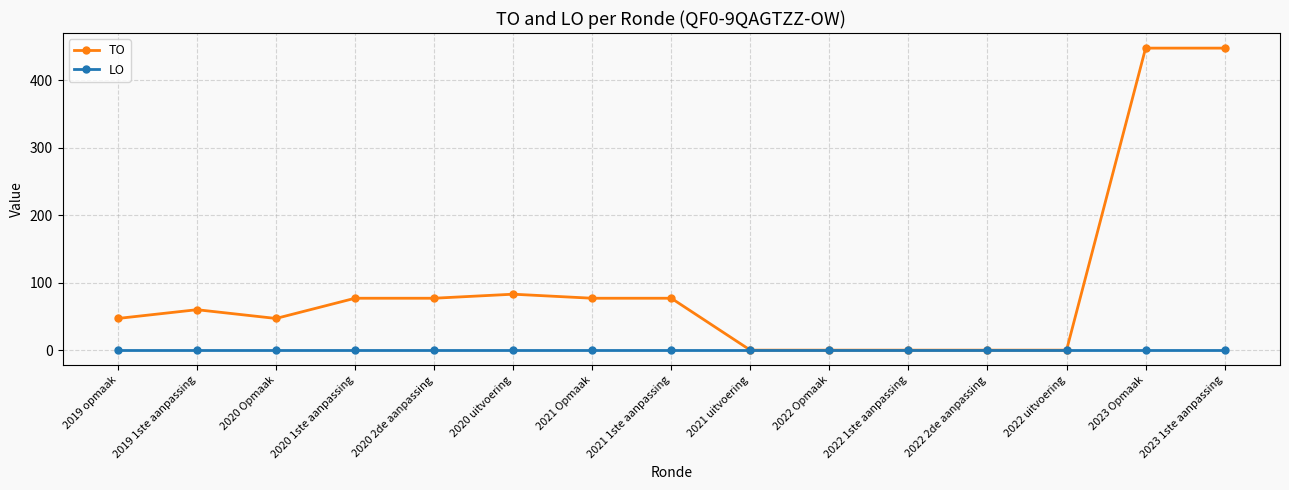

Reading right to left, extract all data points from this chart.

TO: 2023 1ste aanpassing=448	2023 Opmaak=448	2022 uitvoering=0	2022 2de aanpassing=0	2022 1ste aanpassing=0	2022 Opmaak=0	2021 uitvoering=0	2021 1ste aanpassing=77	2021 Opmaak=77	2020 uitvoering=83	2020 2de aanpassing=77	2020 1ste aanpassing=77	2020 Opmaak=47	2019 1ste aanpassing=60	2019 opmaak=47
LO: 2023 1ste aanpassing=0	2023 Opmaak=0	2022 uitvoering=0	2022 2de aanpassing=0	2022 1ste aanpassing=0	2022 Opmaak=0	2021 uitvoering=0	2021 1ste aanpassing=0	2021 Opmaak=0	2020 uitvoering=0	2020 2de aanpassing=0	2020 1ste aanpassing=0	2020 Opmaak=0	2019 1ste aanpassing=0	2019 opmaak=0